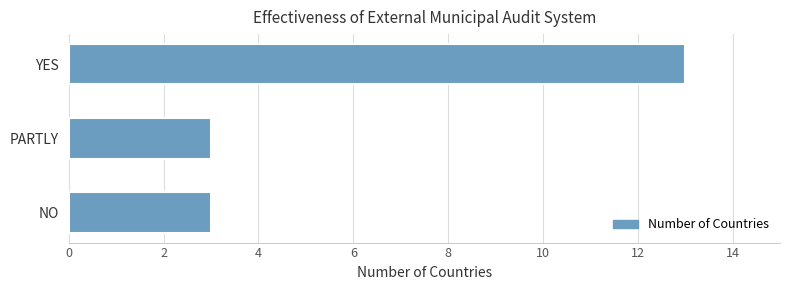

Which has a higher value, YES or NO?

YES